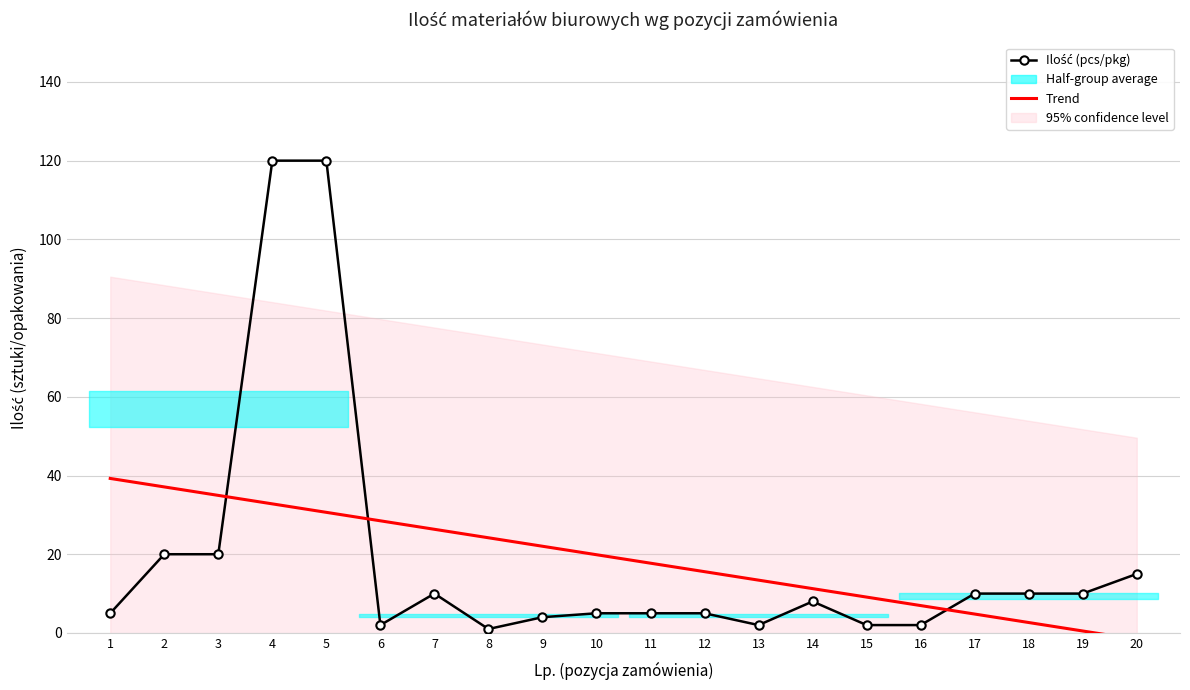

Which has a higher value, 4 or 6?

4